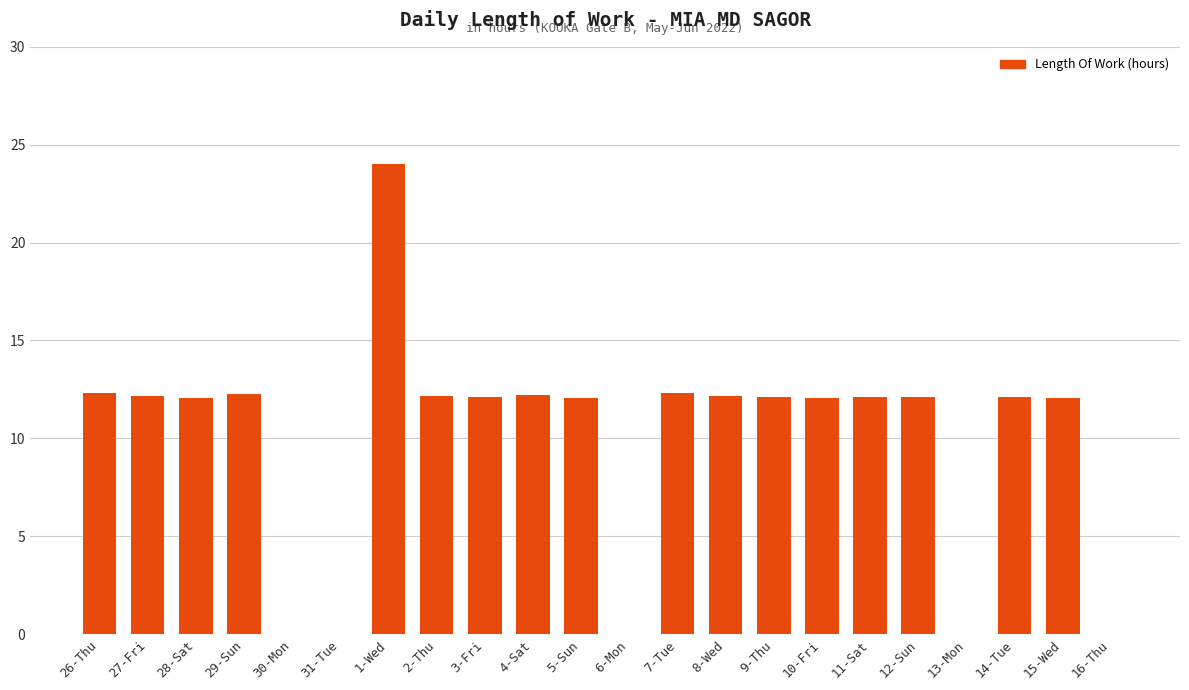

What value does the data have at 27-Fri?

12.2